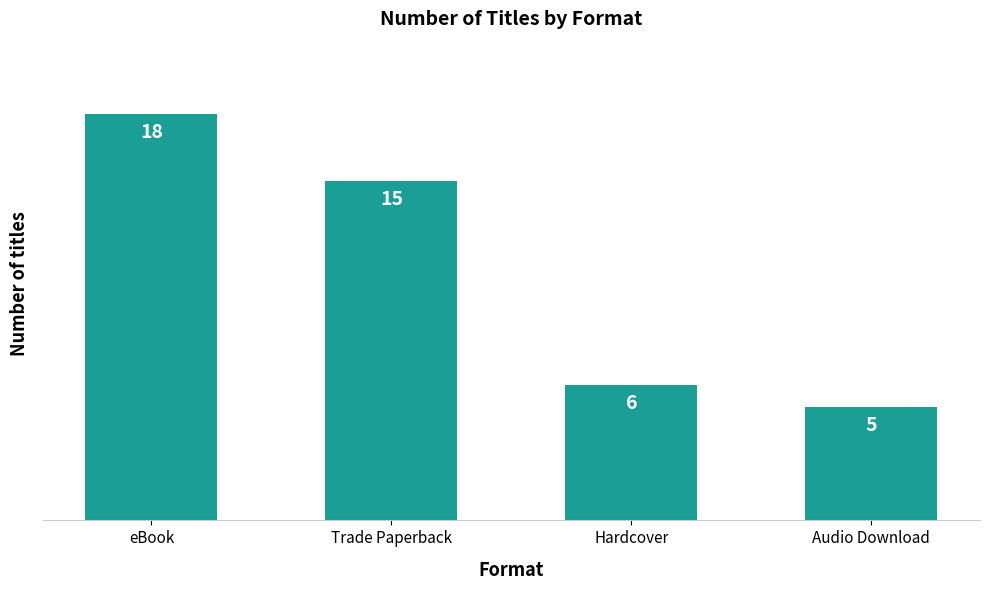

What is the difference between the second highest and minimum values?

10